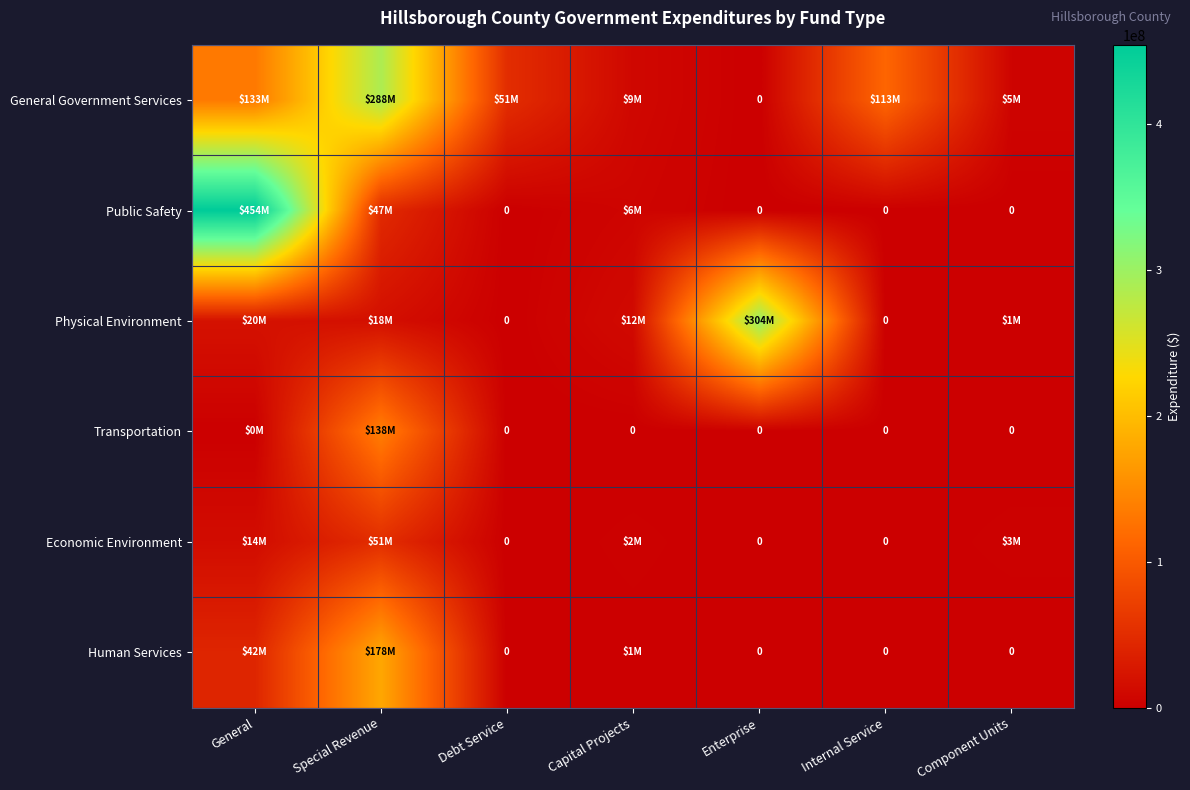

Which series has the largest total across all categories?

General Government Services